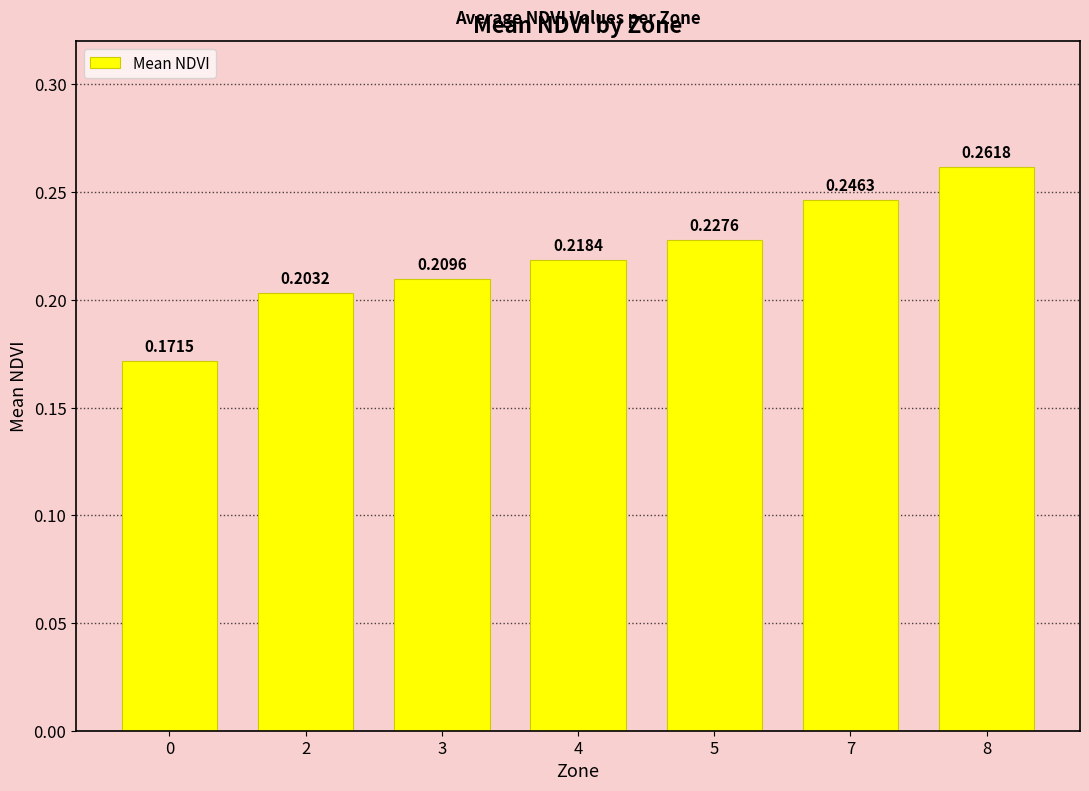

What is the sum of the values at 3 and 0?

0.4